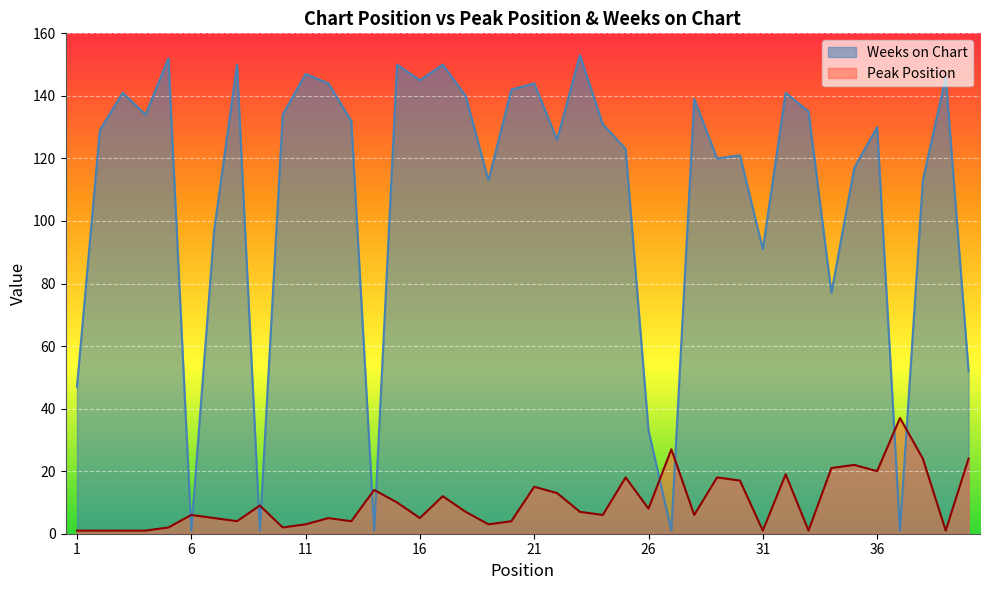

The Weeks on Chart series shows 41 at 3. True or false?

False